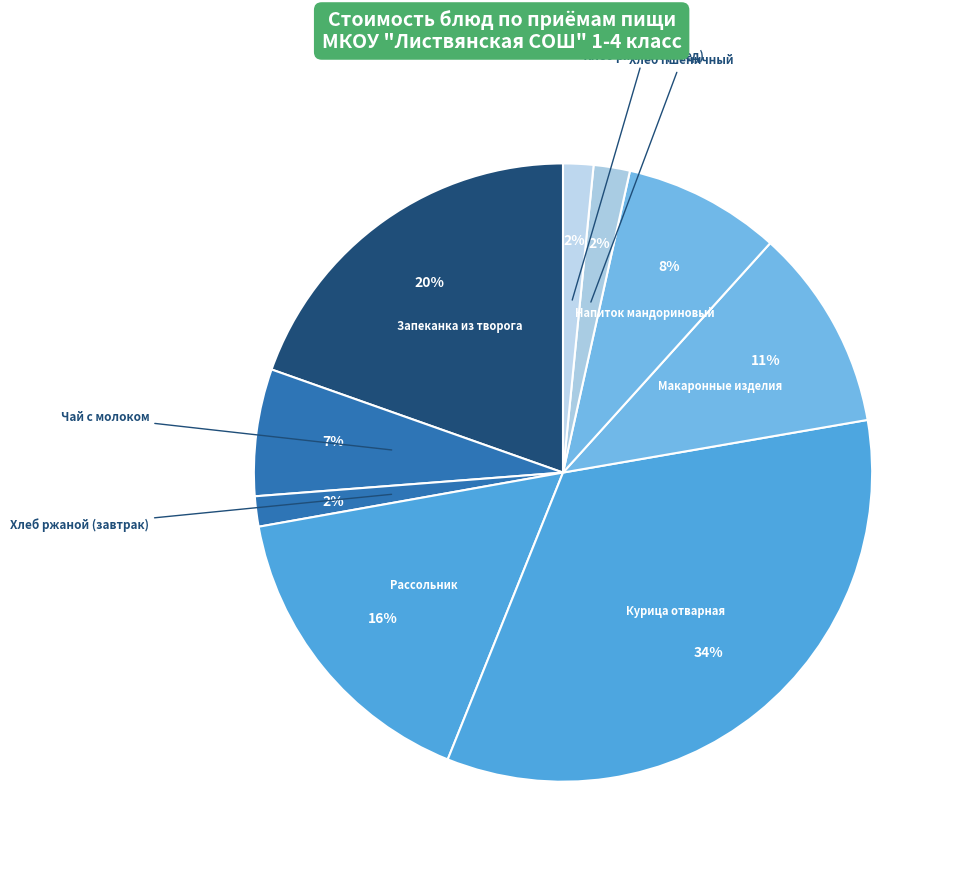

How many segments does this pie chart have?

9